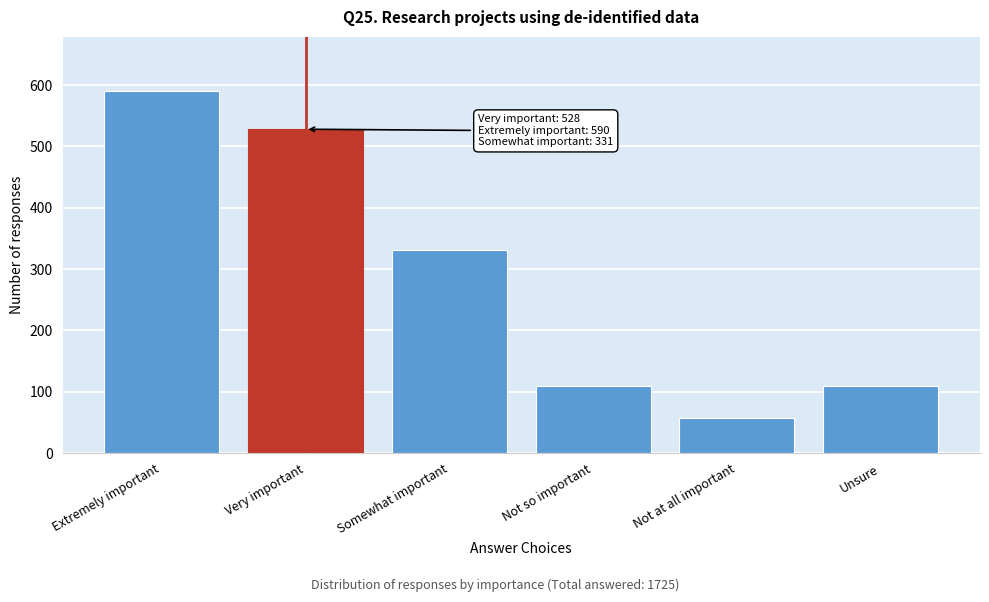

At which label is the value closest to 323?

Somewhat important